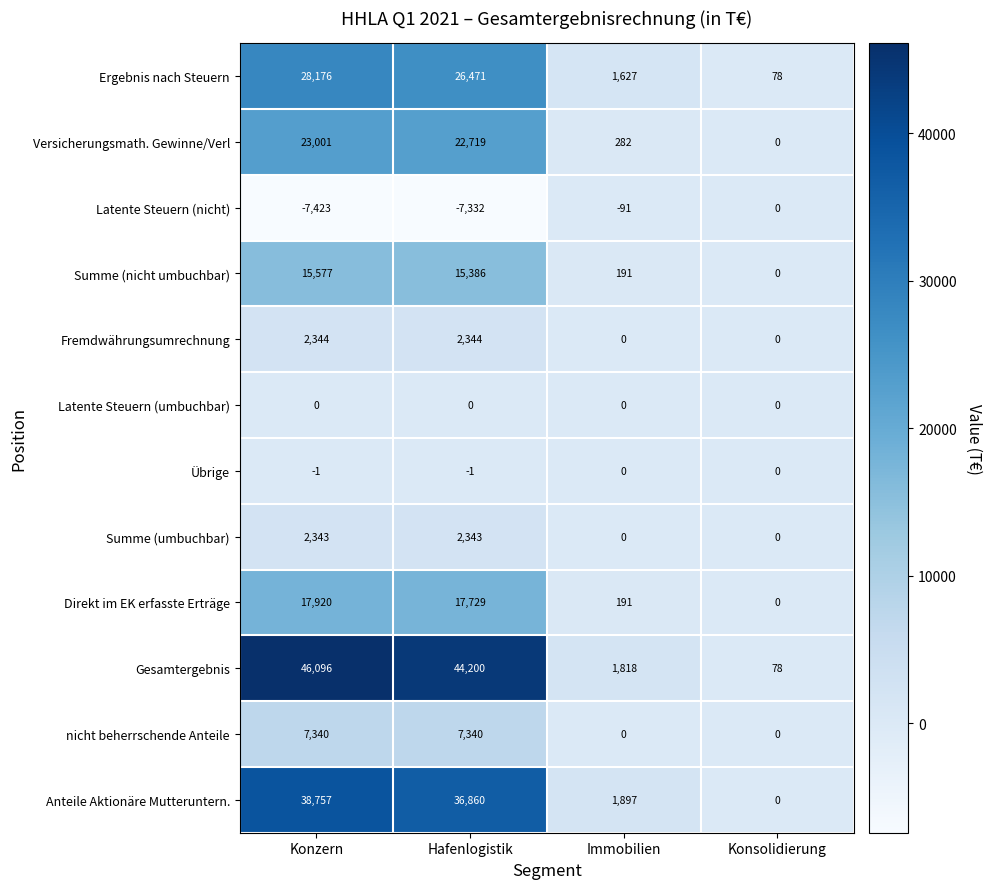

What is the maximum value shown in the chart?

46096